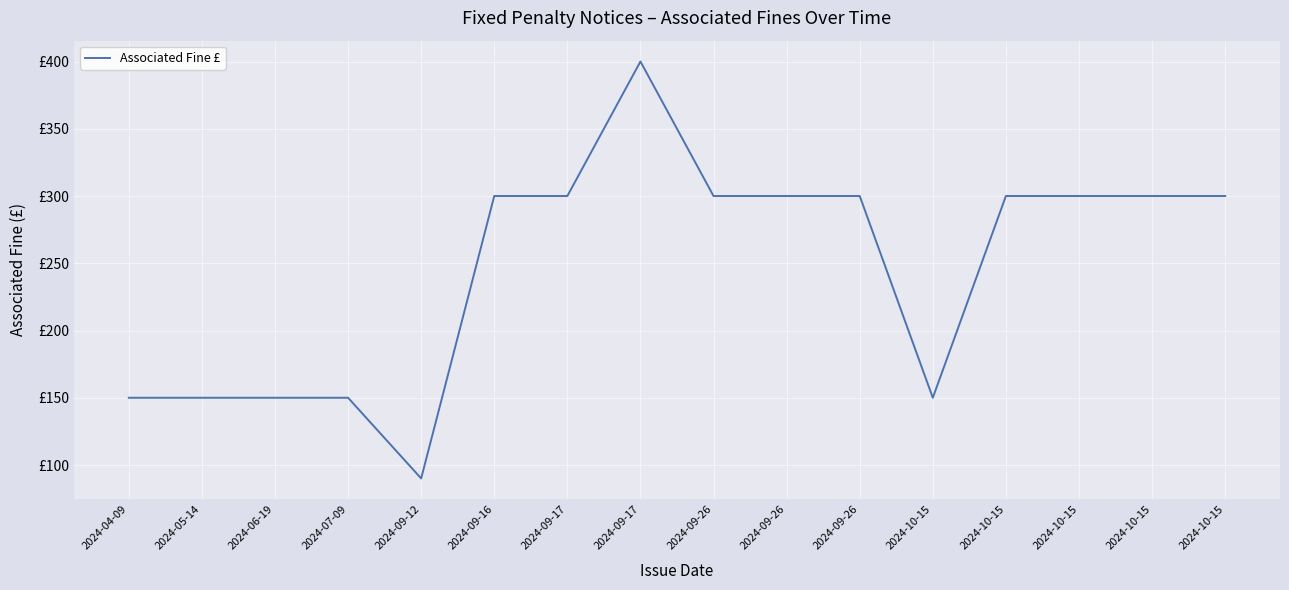

Does the chart have visible grid lines?

Yes